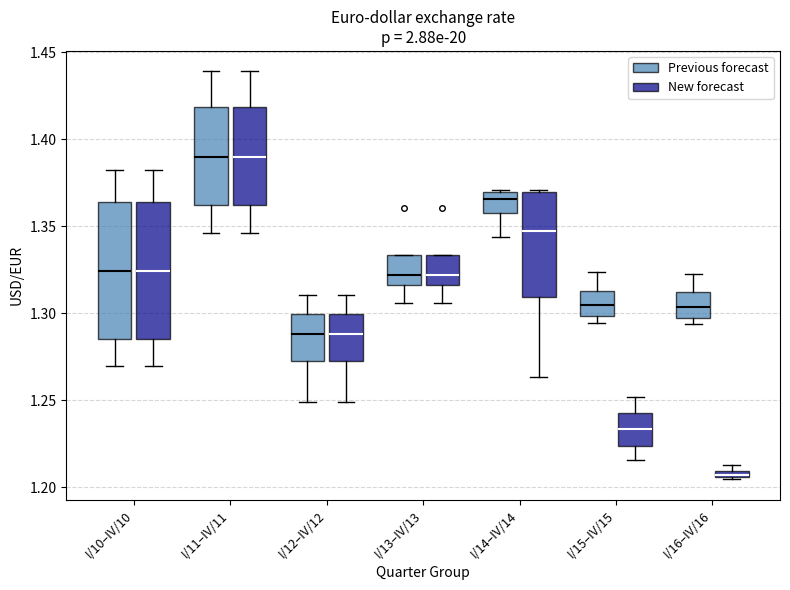

Which box's median line is the lowest?

I/16–IV/16 (New forecast)